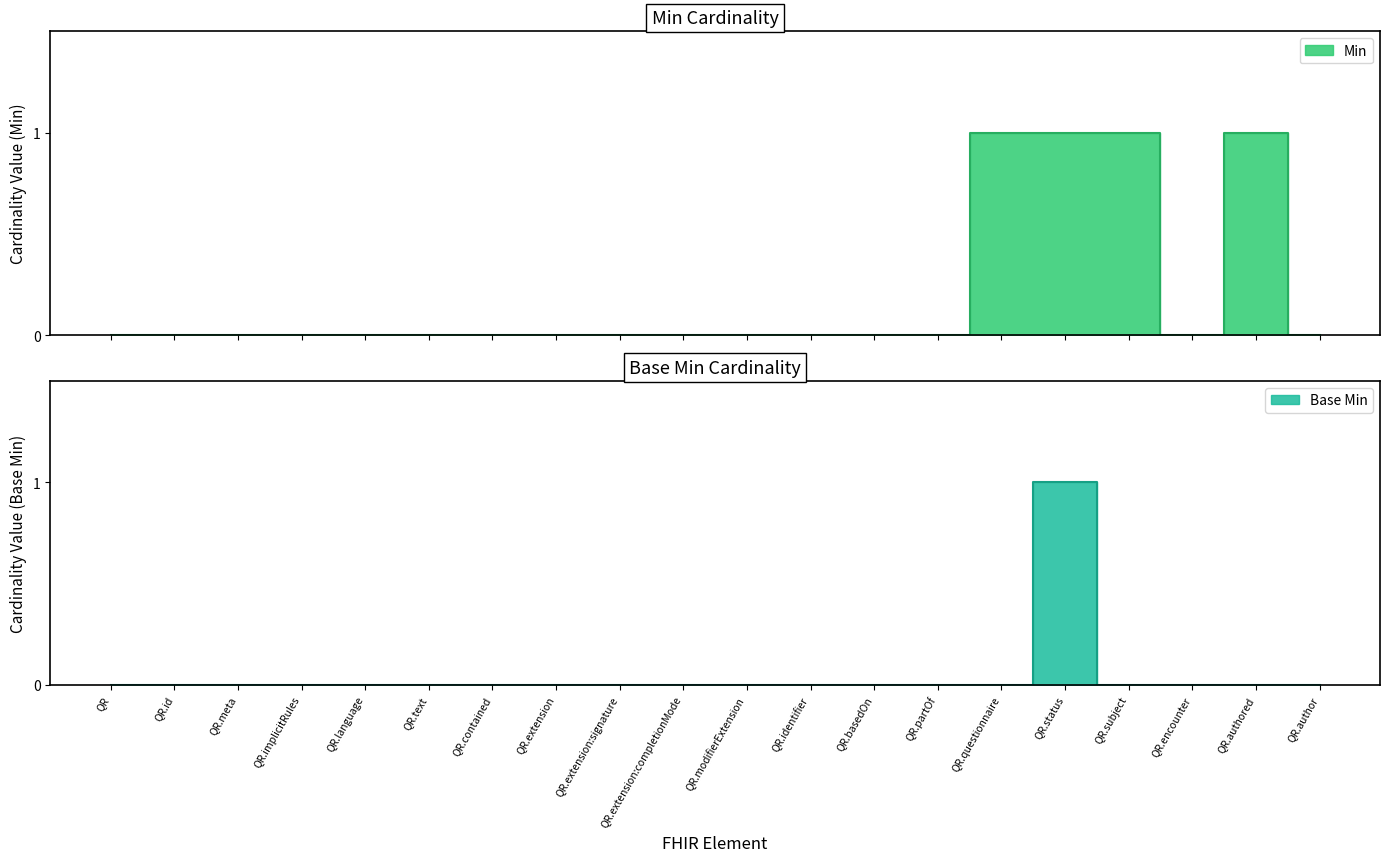

Rank the categories by Min value from lowest to highest.

QR, QR.id, QR.meta, QR.implicitRules, QR.language, QR.text, QR.contained, QR.extension, QR.extension:signature, QR.extension:completionMode, QR.modifierExtension, QR.identifier, QR.basedOn, QR.partOf, QR.encounter, QR.author, QR.questionnaire, QR.status, QR.subject, QR.authored